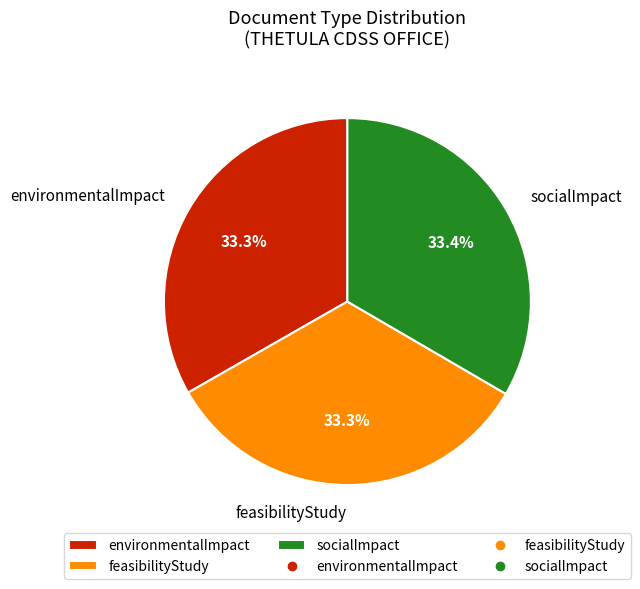

What is the total percentage of environmentalImpact and socialImpact?

66.7%